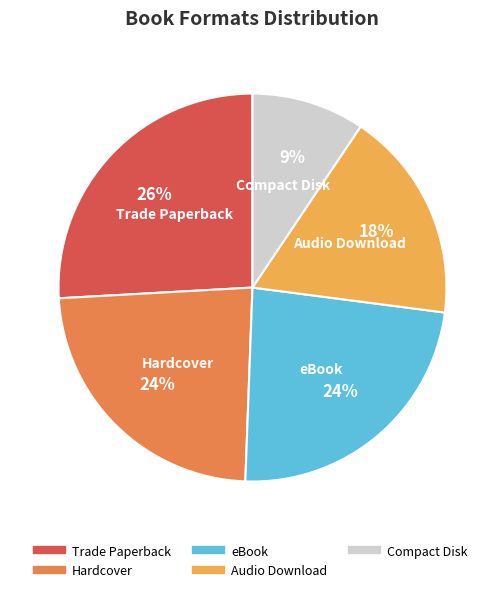

Which has a higher value, Trade Paperback or eBook?

Trade Paperback